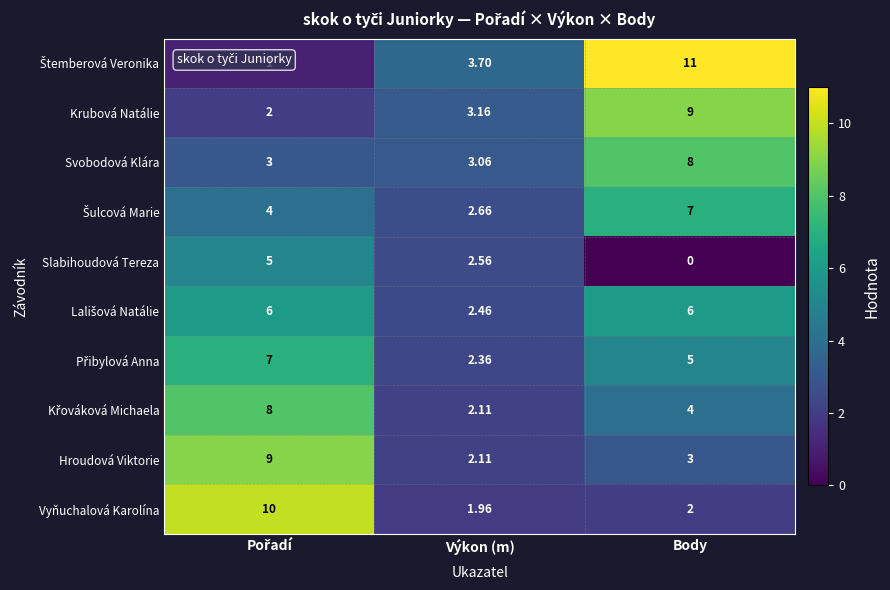

What is the maximum value shown in the chart?

11.0